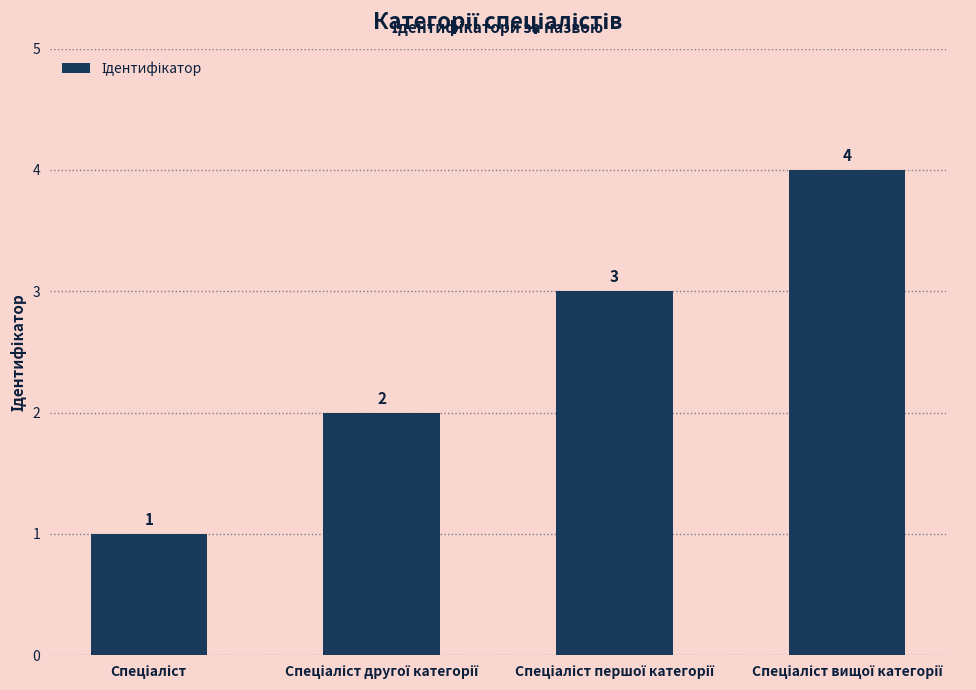

What is the sum of all values?

10